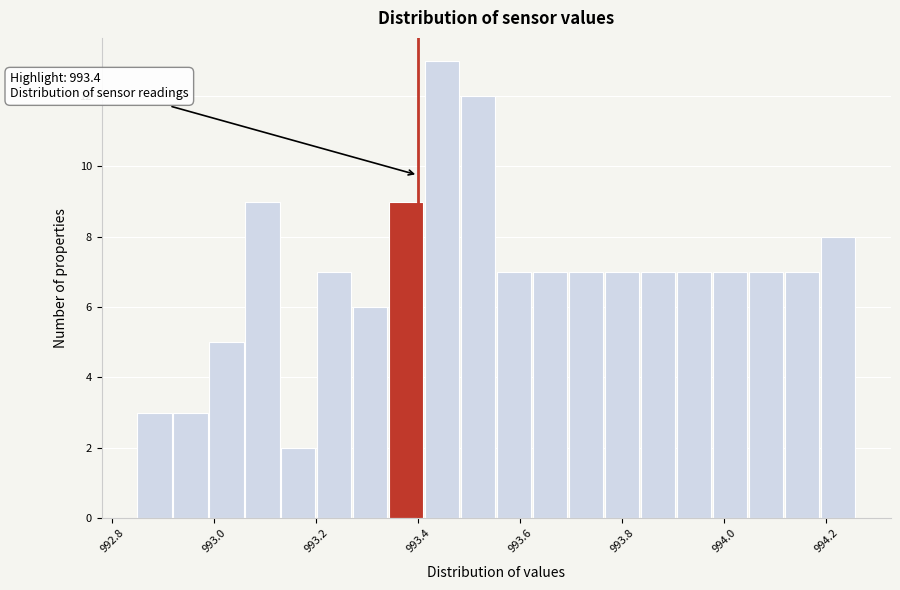

Around what value on the x-axis is the tallest bar? Give the approximate position of its centre, as read against the axis.

993.44